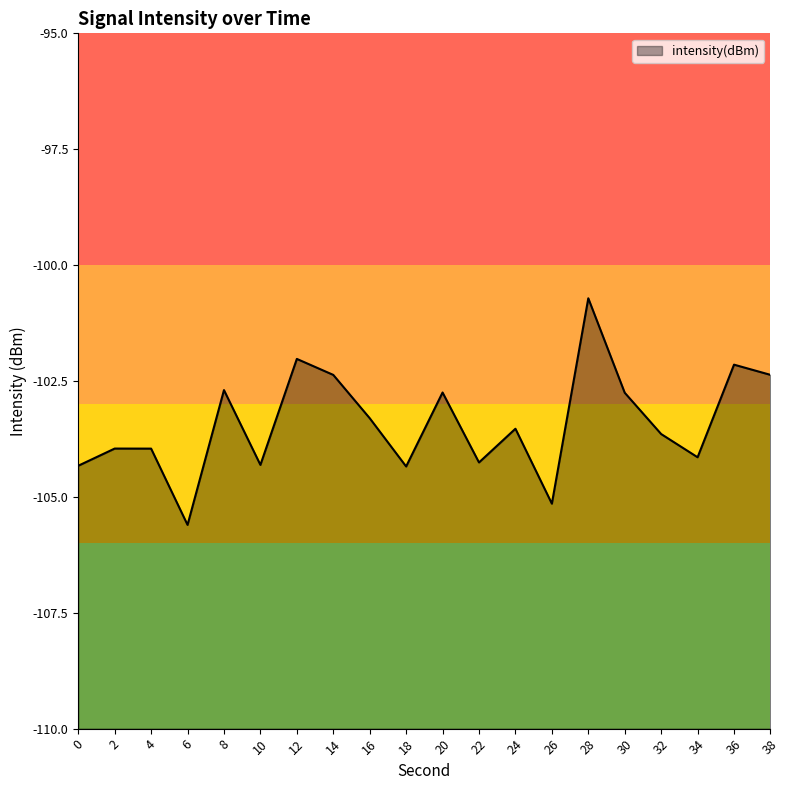

What is the smallest value displayed?

-105.6